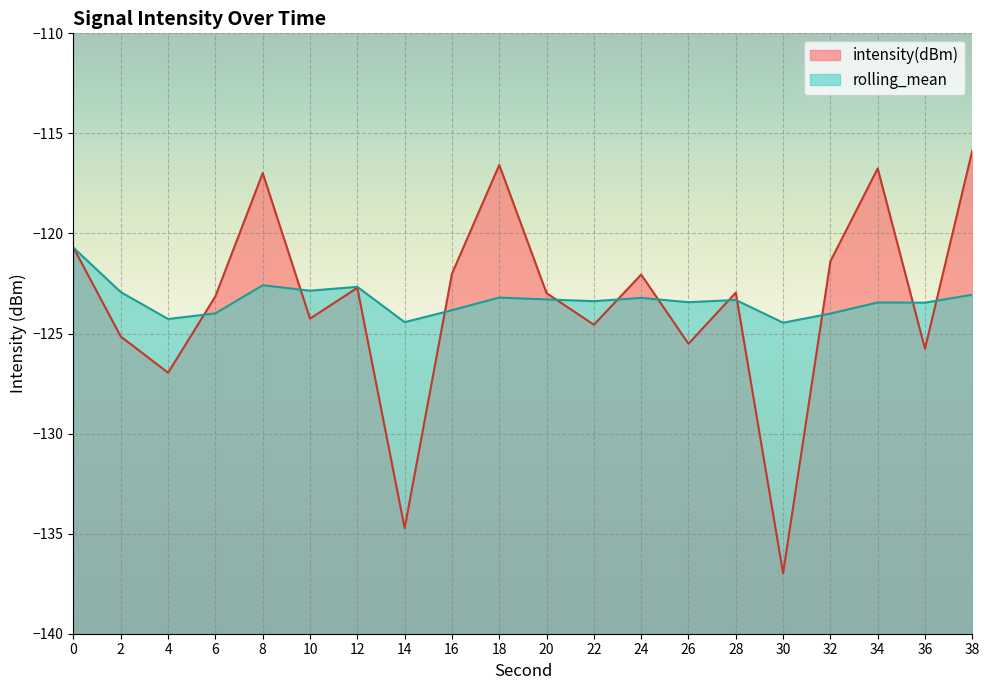

Reading right to left, list all the values displayed in this chart.

intensity(dBm): -115.9	-125.8	-116.8	-121.4	-137.0	-123.0	-125.5	-122.1	-124.6	-123.0	-116.6	-122.0	-134.7	-122.7	-124.3	-117.0	-123.1	-127.0	-125.2	-120.7
rolling_mean: -123.1	-123.5	-123.4	-124.0	-124.5	-123.3	-123.4	-123.2	-123.4	-123.3	-123.2	-123.8	-124.4	-122.7	-122.9	-122.6	-124.0	-124.3	-122.9	-120.7